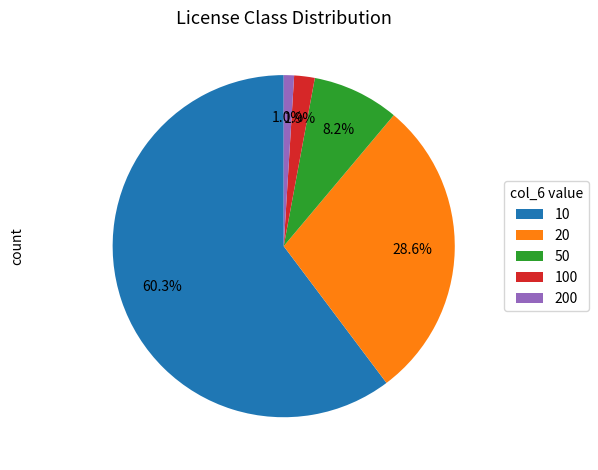

What percentage is the 50 slice, to the nearest percent?

8%